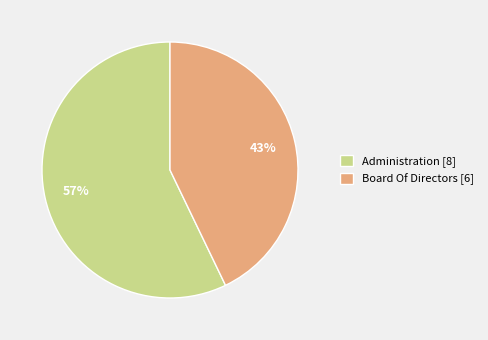

How many slices are in this pie chart?

2